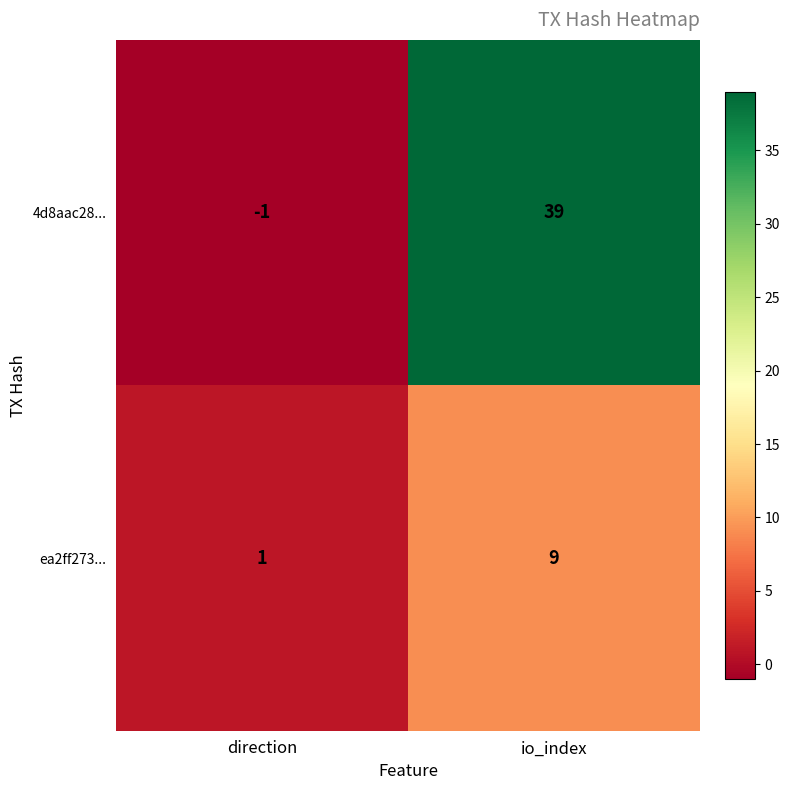

Rank the series by their maximum value, from lowest to highest.

ea2ff273..., 4d8aac28...